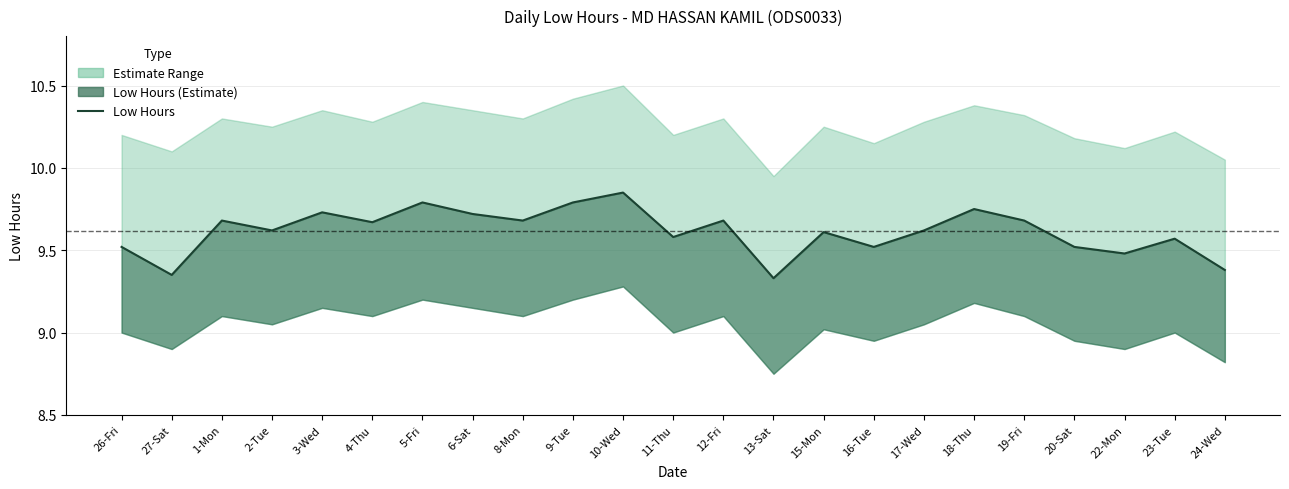

Which has a higher value, 13-Sat or 10-Wed?

10-Wed